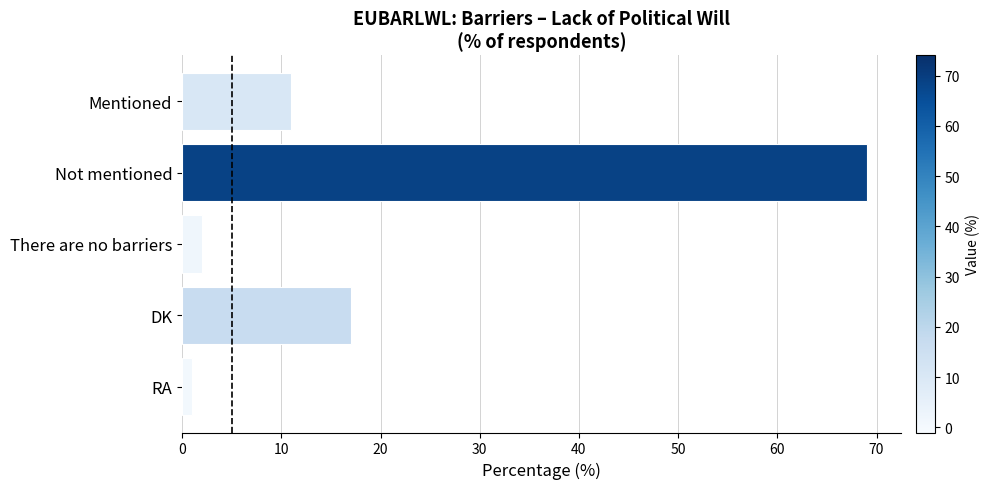

Rank the categories by value from highest to lowest.

Not mentioned, DK, Mentioned, There are no barriers, RA